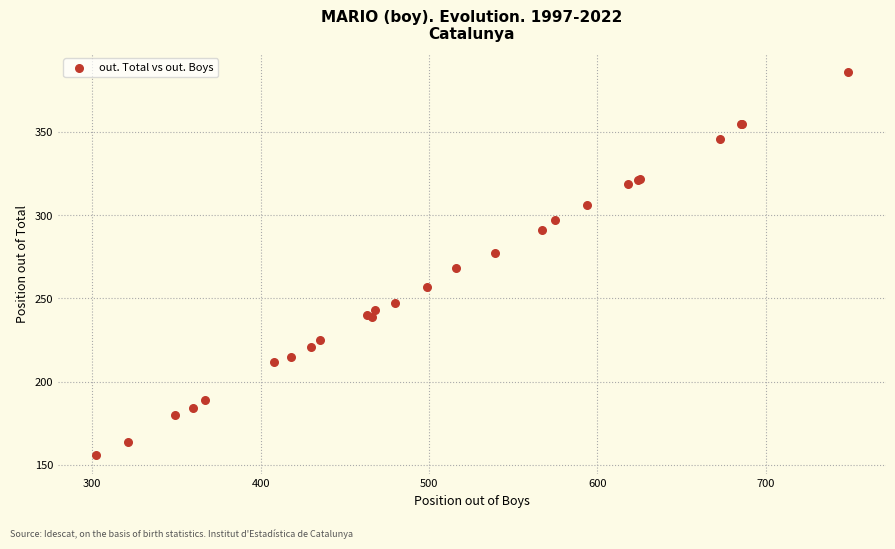

What Y value in the scatter plot is closest to 271?

268